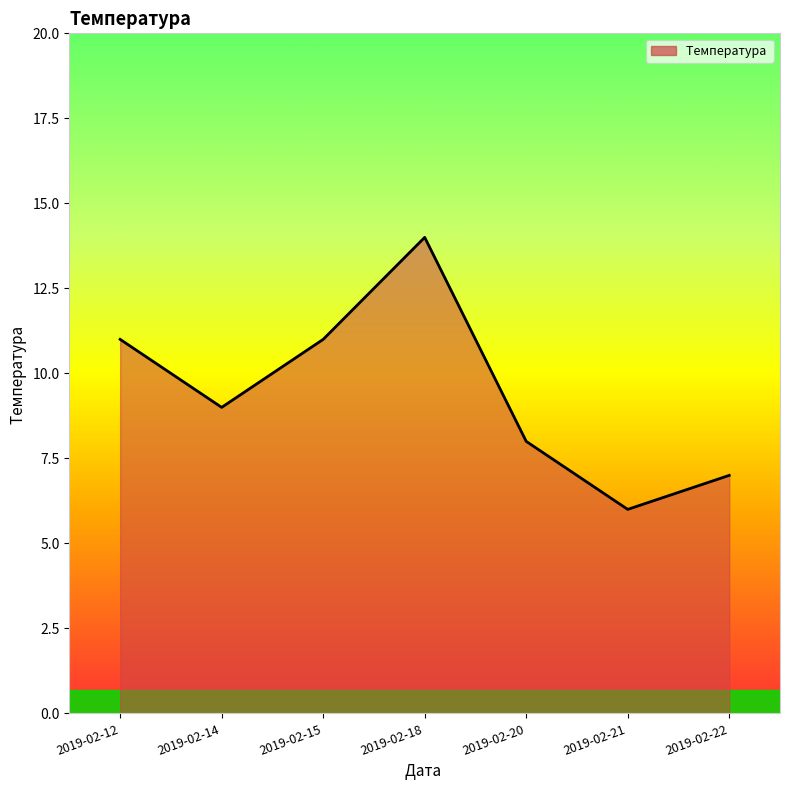

At which category does the chart reach its minimum across all series?

2019-02-21